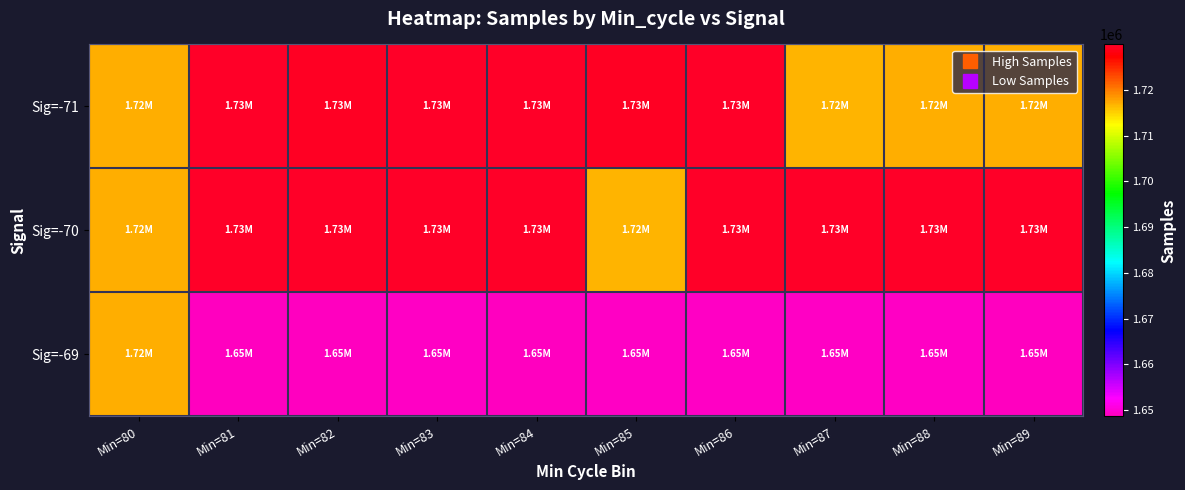

Count the number of categories in the chart.

10